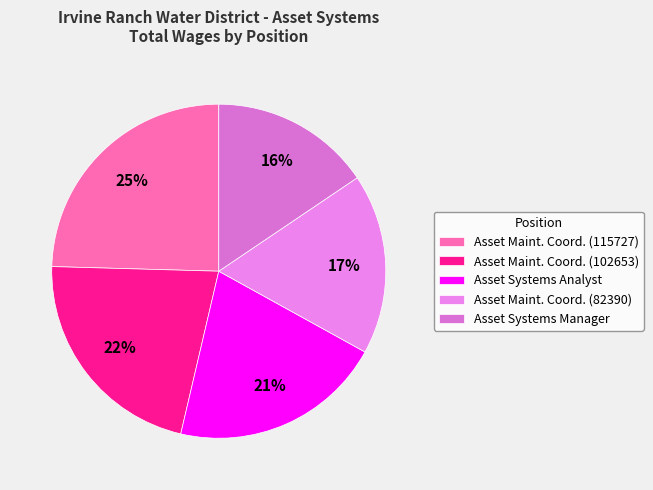

To the nearest percent, what is the difference between the largest and smallest slice percentages?

9%